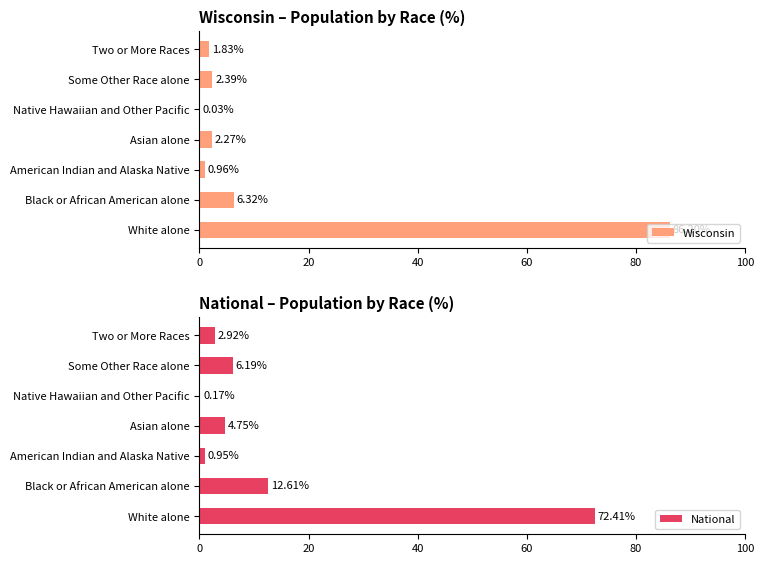

At how many categories does at least one series exceed 73?

1